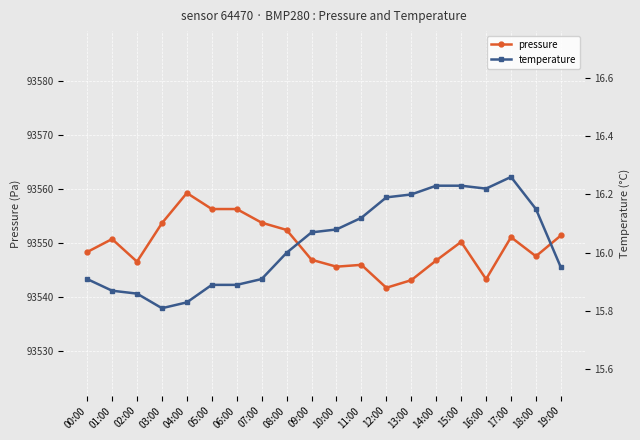

At which category does pressure reach its first local valley?

02:00